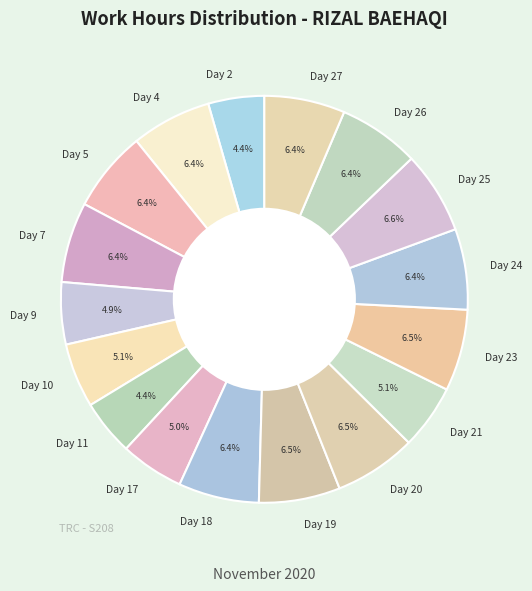

Between Day 4 and Day 17, which is larger?

Day 4